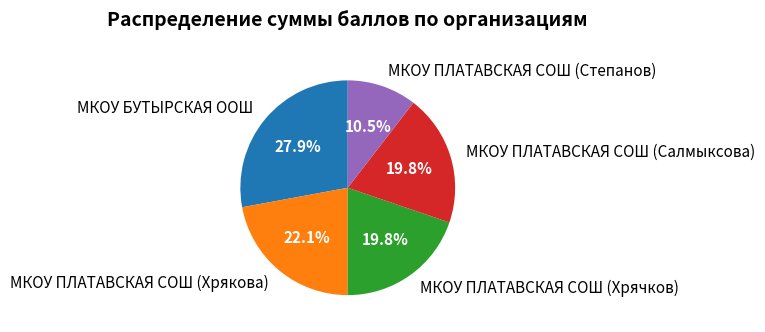

To the nearest percent, what percentage of the pie is МКОУ БУТЫРСКАЯ ООШ?

28%